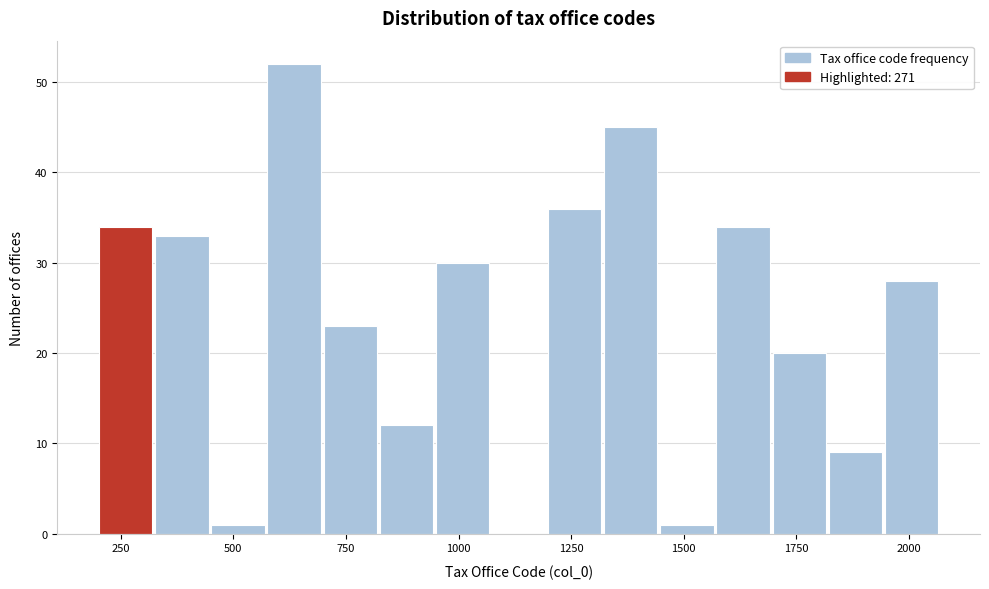

Around what value on the x-axis is the tallest bar? Give the approximate position of its centre, as read against the axis.

650